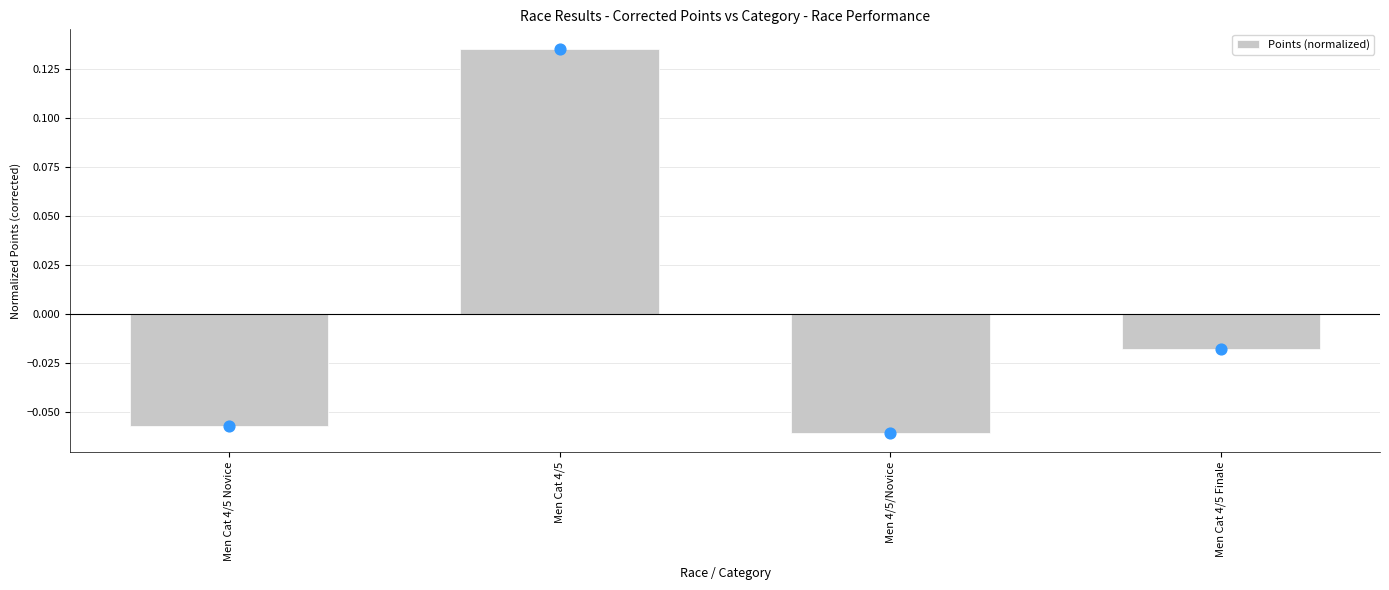

Which has a higher value, Men Cat 4/5 Finale or Men Cat 4/5?

Men Cat 4/5